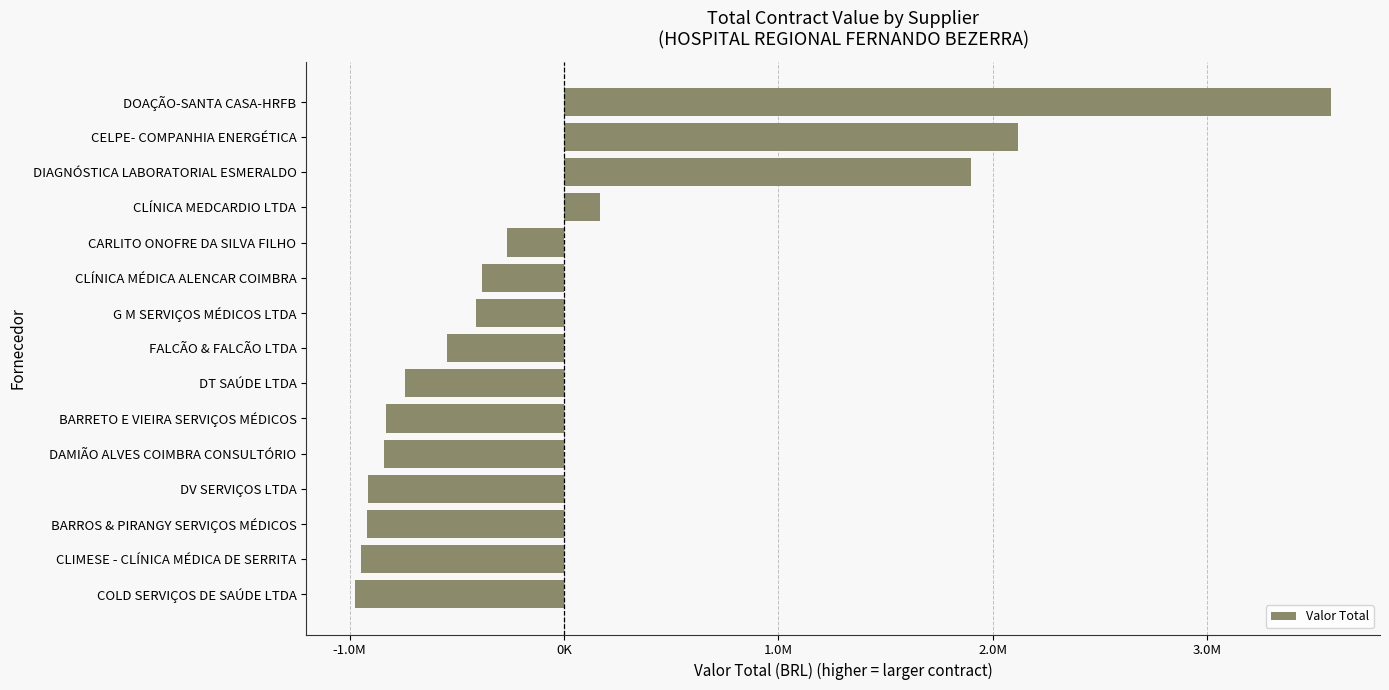

Are the bars horizontal?

Yes